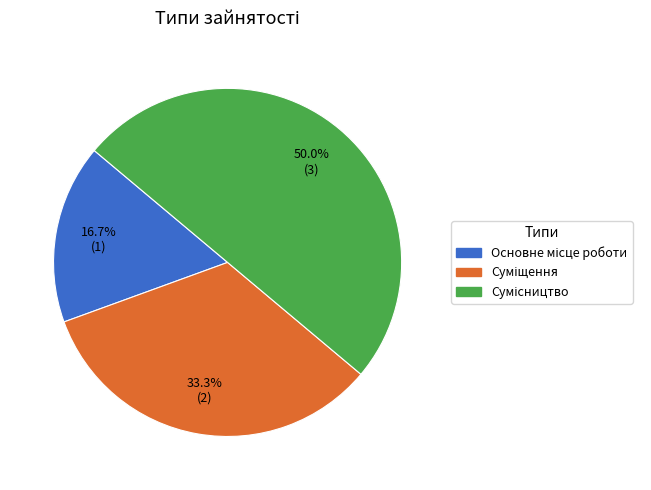

Is there a majority slice in this chart?

No